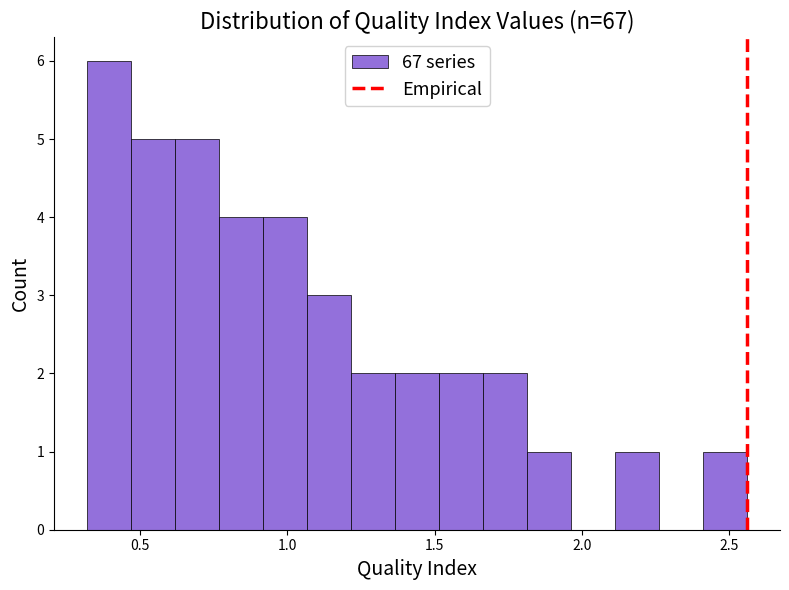

Around what value on the x-axis is the tallest bar? Give the approximate position of its centre, as read against the axis.

0.40